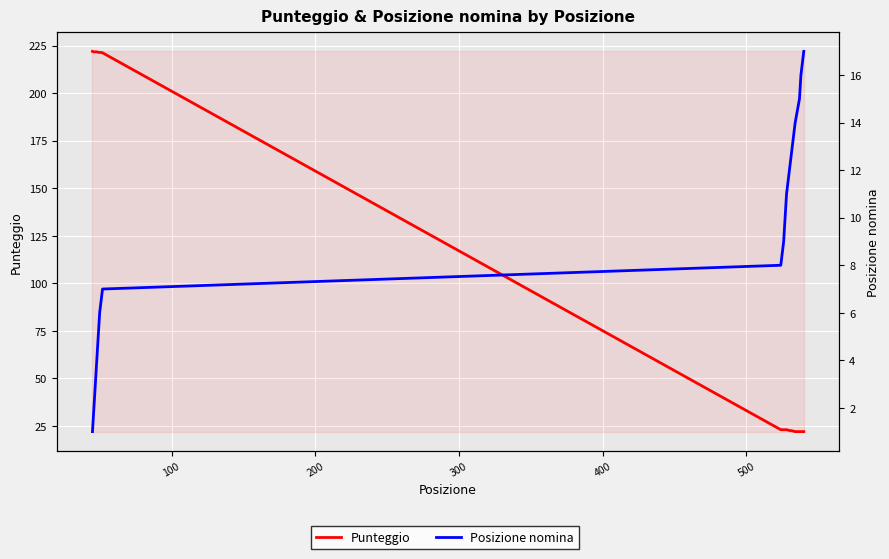

What is the difference between the second highest and minimum values in the Posizione nomina series?

15.0